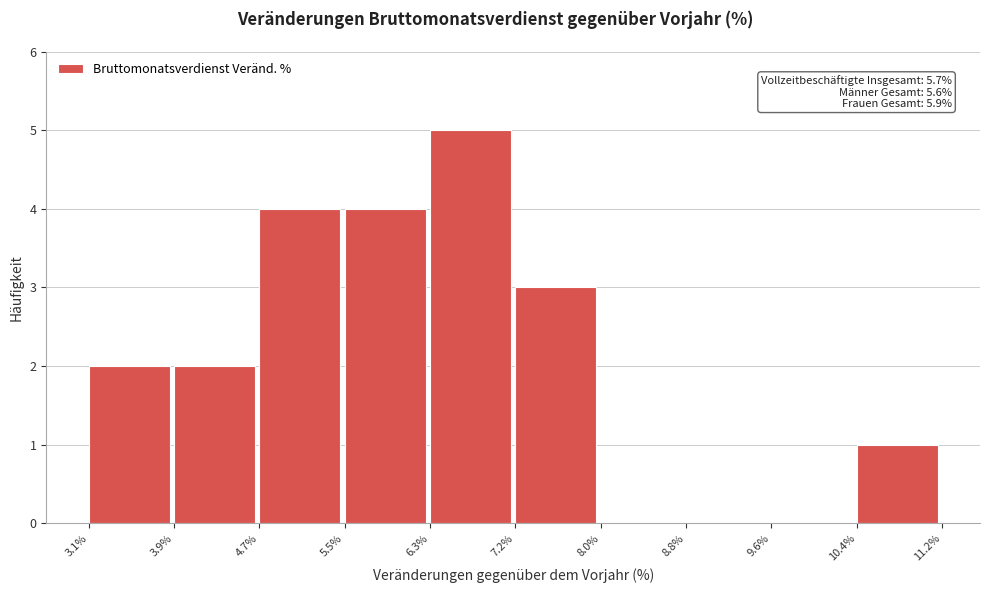

Over which range of the x-axis is the bar tallest?

6.3% to 7.2%